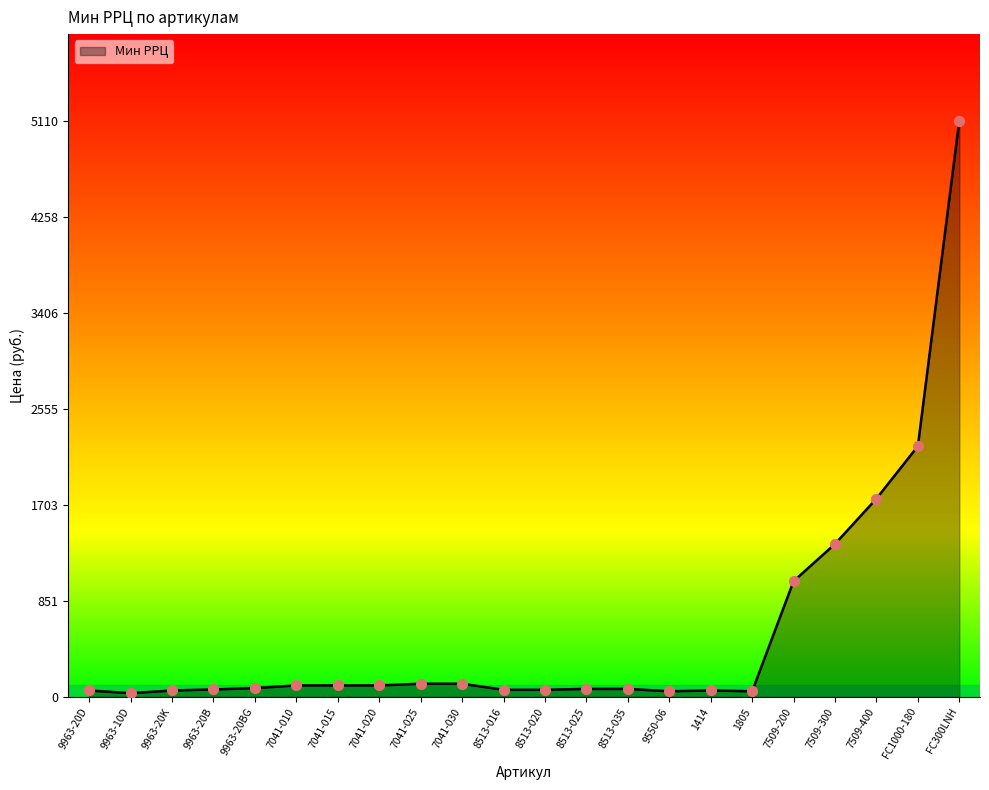

What is the change in value from 9963-20D to 7509-200?

+969